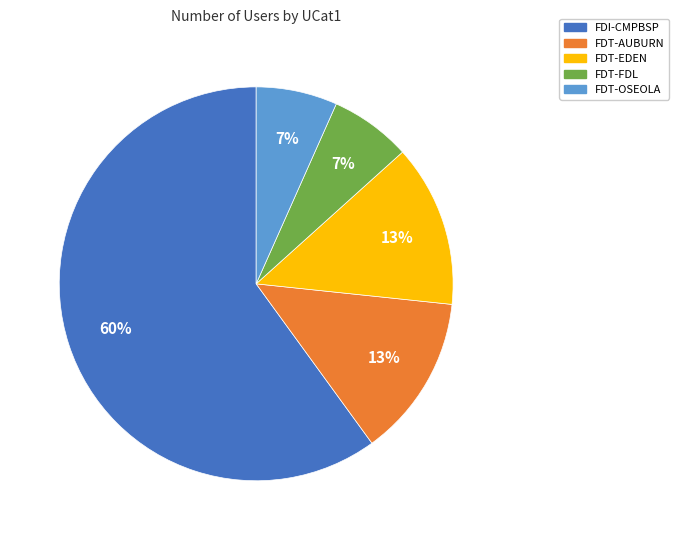

To the nearest percent, what is the average slice percentage?

20%